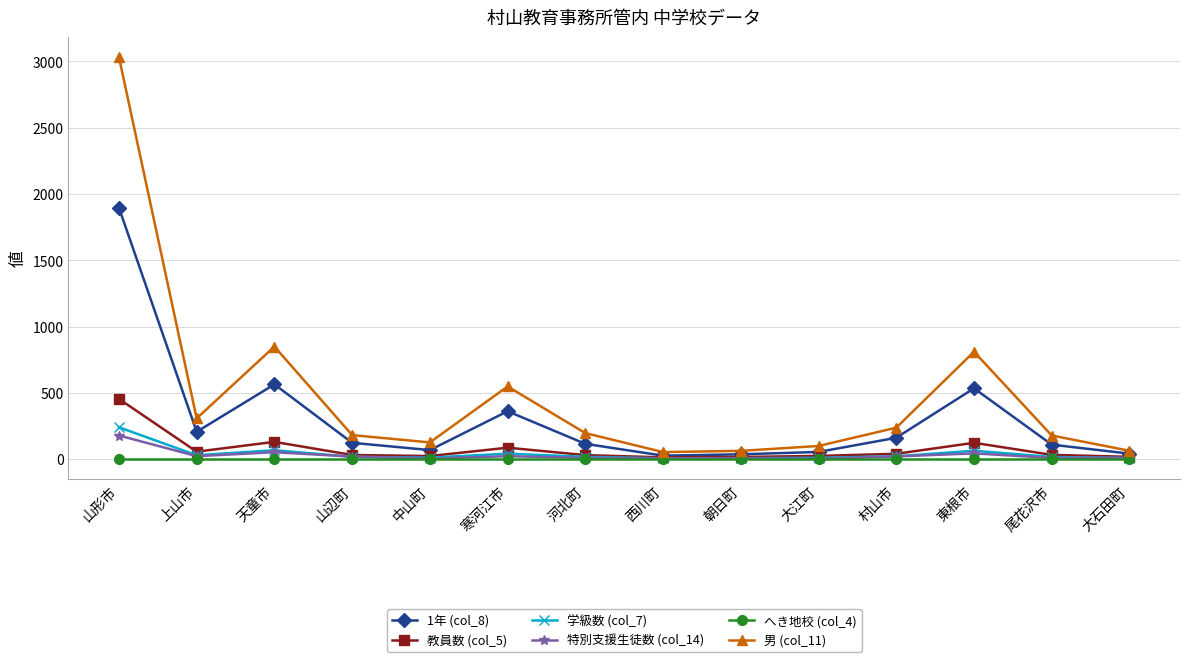

What is the label of the 10th point from the left?

大江町